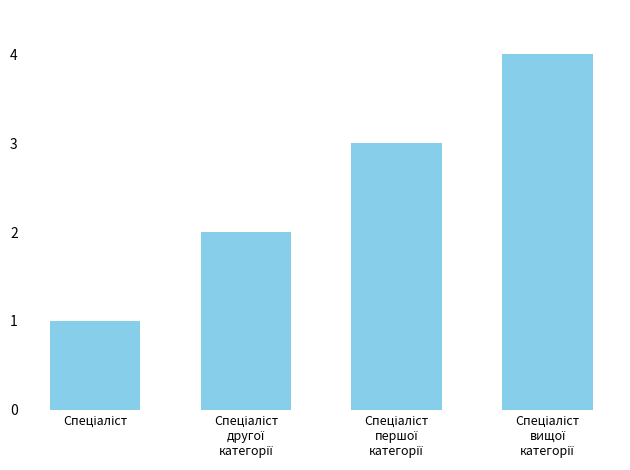

What is the difference between the maximum and minimum values?

3